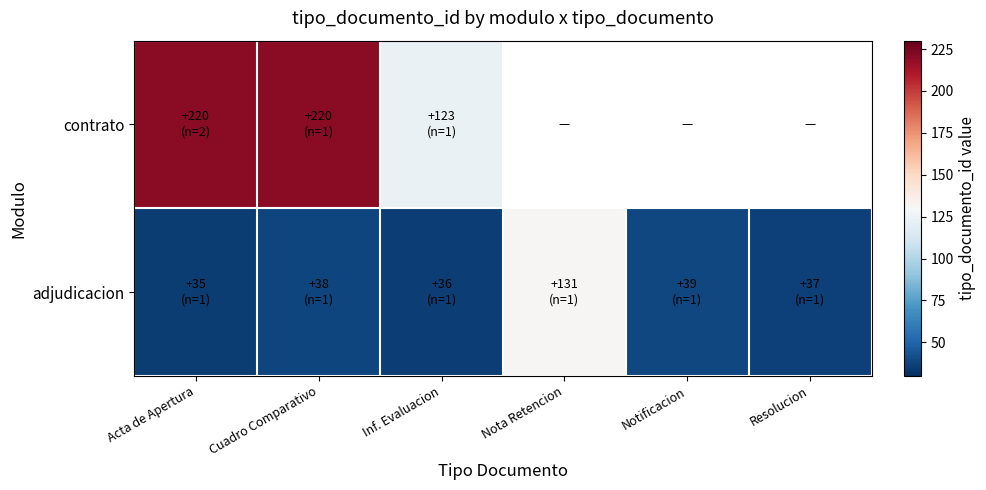

True or false: adjudicacion has a value of 35.0 at Acta de Apertura.

True